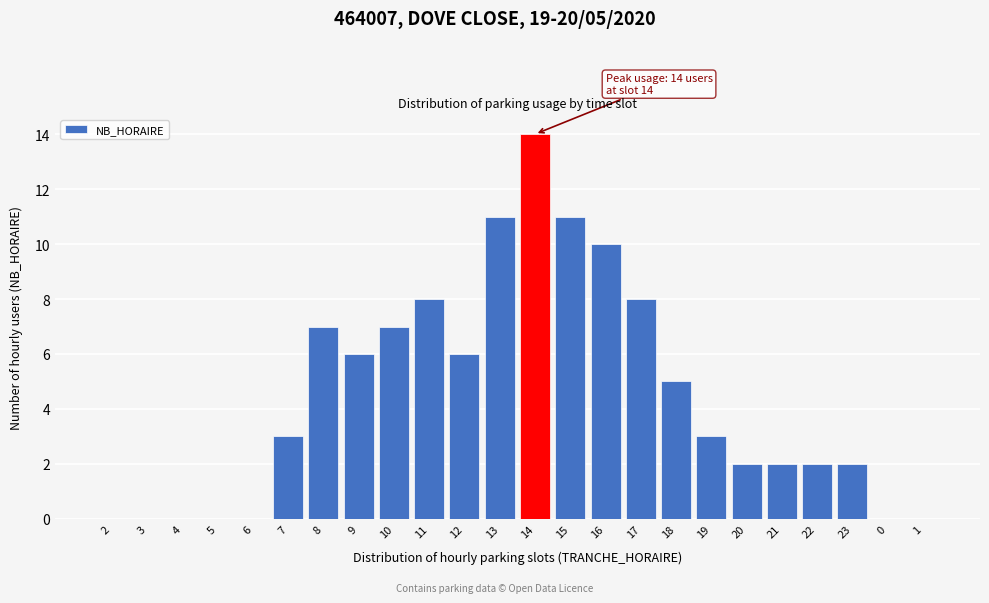

Reading left to right, what are all the values shown in this chart?

2=0	3=0	4=0	5=0	6=0	7=3	8=7	9=6	10=7	11=8	12=6	13=11	14=14	15=11	16=10	17=8	18=5	19=3	20=2	21=2	22=2	23=2	0=0	1=0